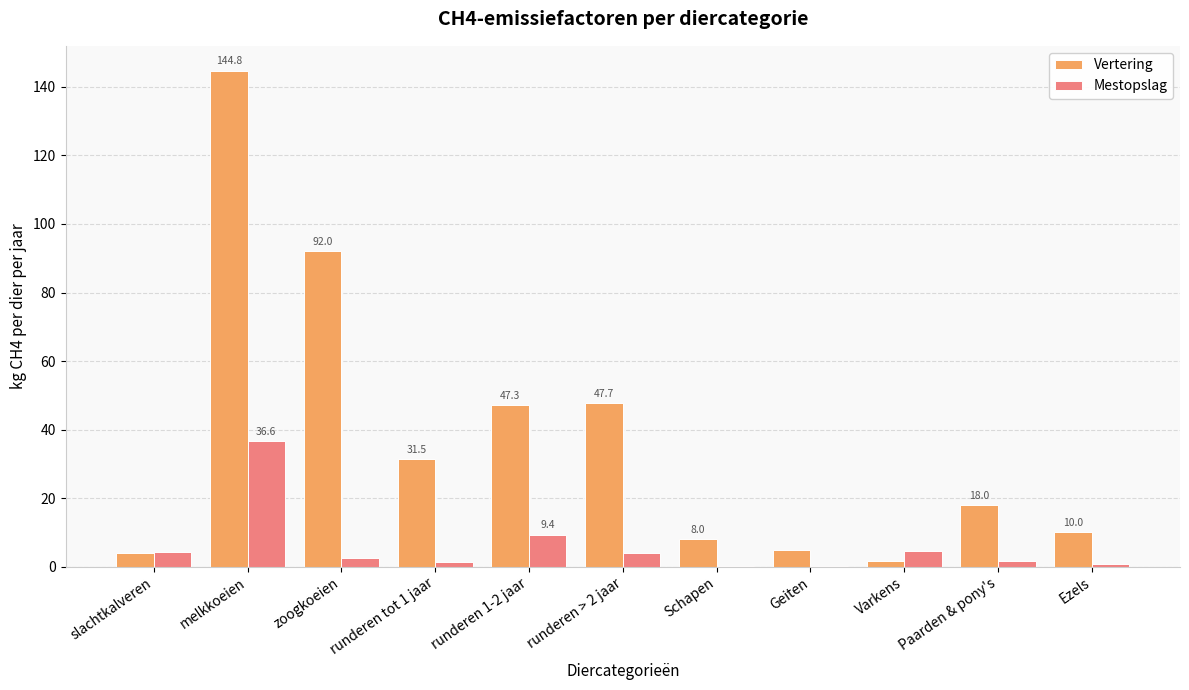

Between runderen 1-2 jaar and Varkens, which series saw the biggest shift?

Vertering